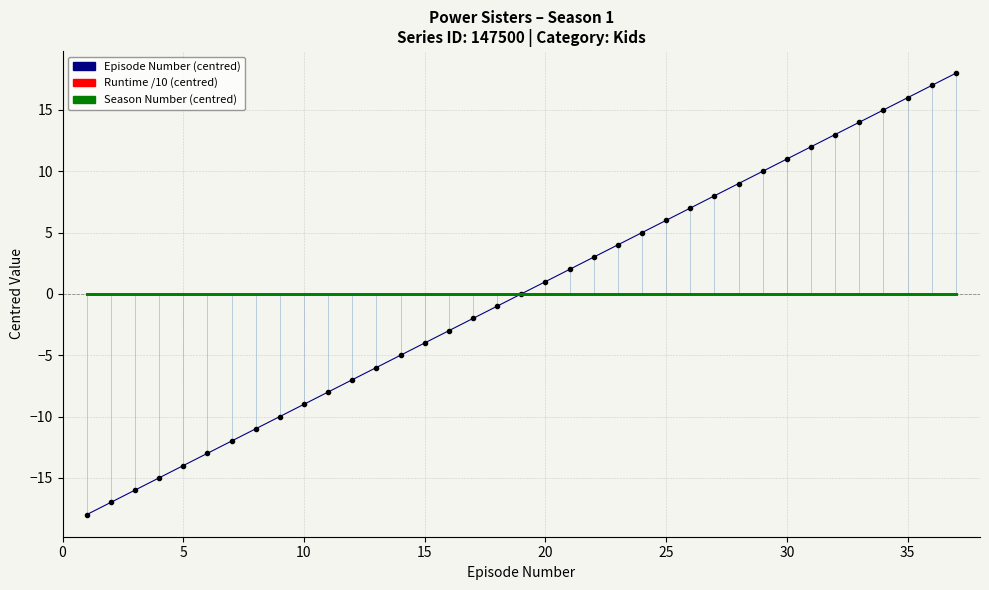

Is this an area chart (filled region under the line)?

No